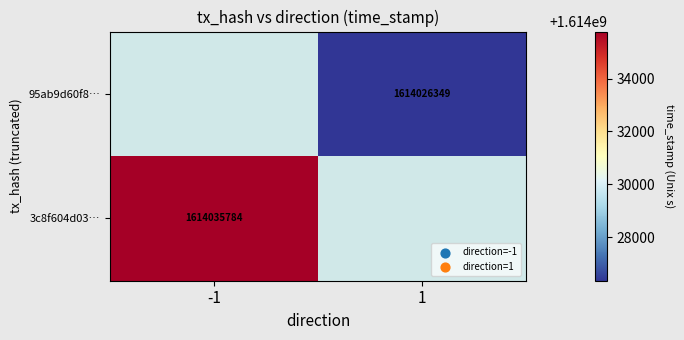

Is it true that 95ab9d60f8… equals 455643236 at 1?

False